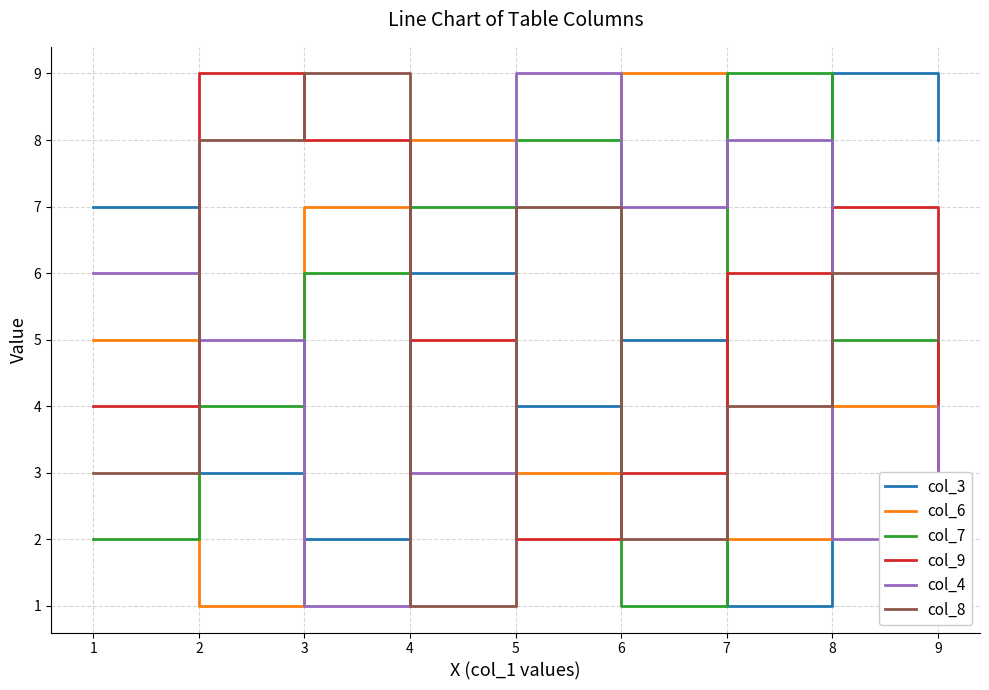

Is the value of col_7 at 8 greater than the value of col_3 at 1?

No